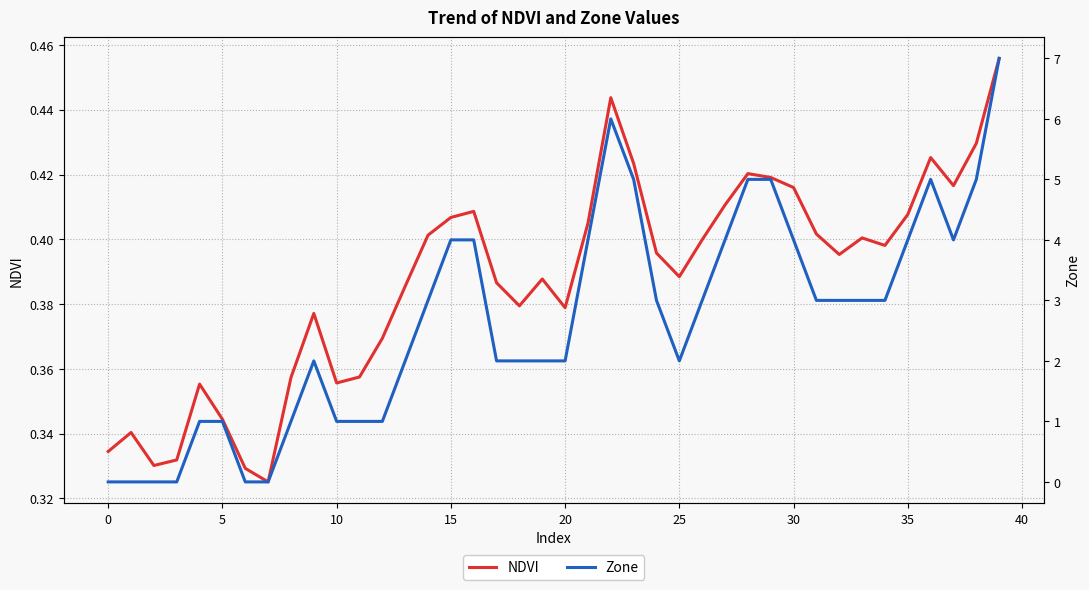

The value of NDVI at 10 is 0.2. True or false?

False